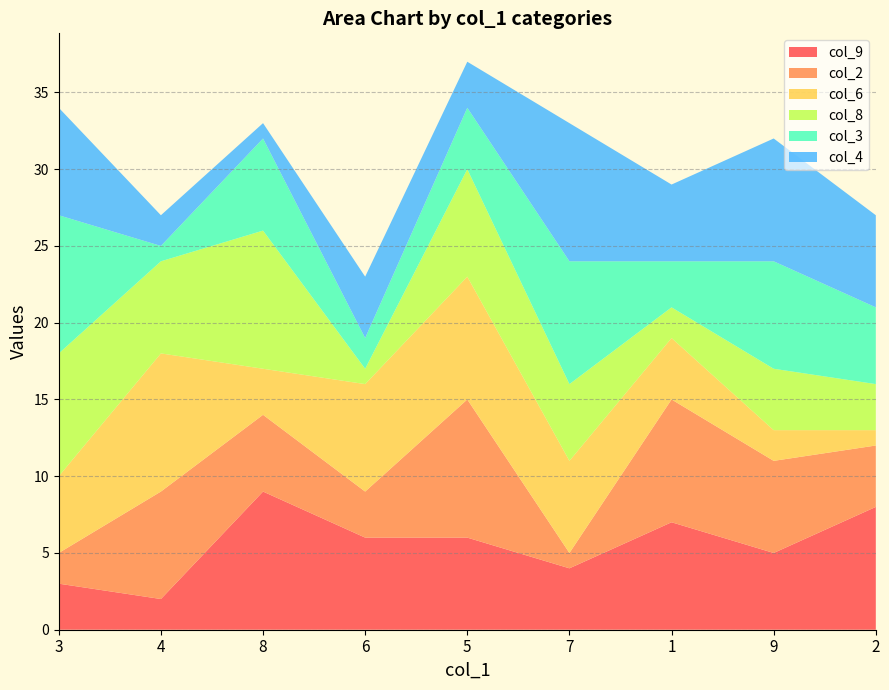

Reading left to right, list all the values displayed in this chart.

col_9: 3	2	9	6	6	4	7	5	8
col_2: 2	7	5	3	9	1	8	6	4
col_6: 5	9	3	7	8	6	4	2	1
col_8: 8	6	9	1	7	5	2	4	3
col_3: 9	1	6	2	4	8	3	7	5
col_4: 7	2	1	4	3	9	5	8	6